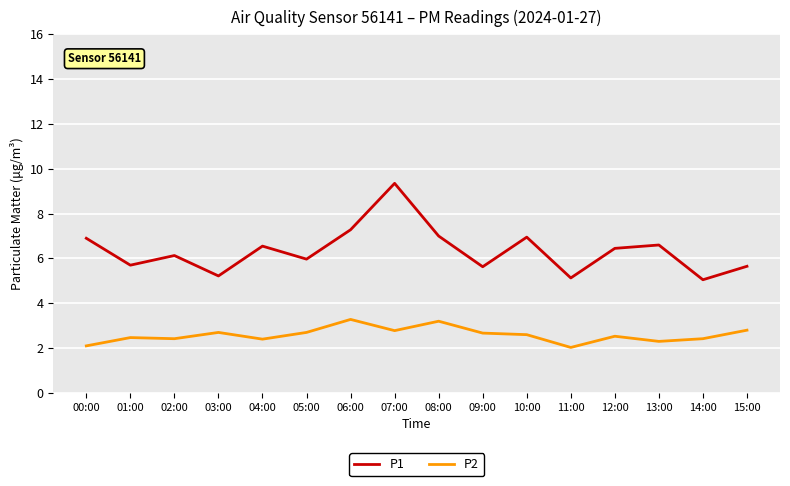

At how many categories does at least one series exceed 2?

16